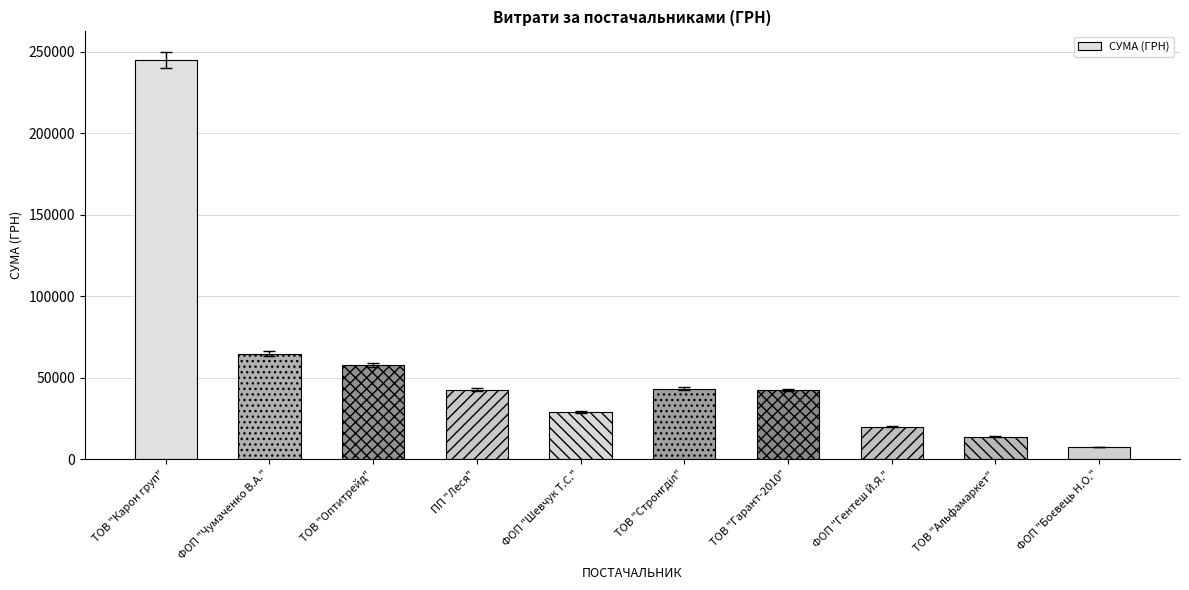

What is the difference between the maximum and minimum values?

237585.2